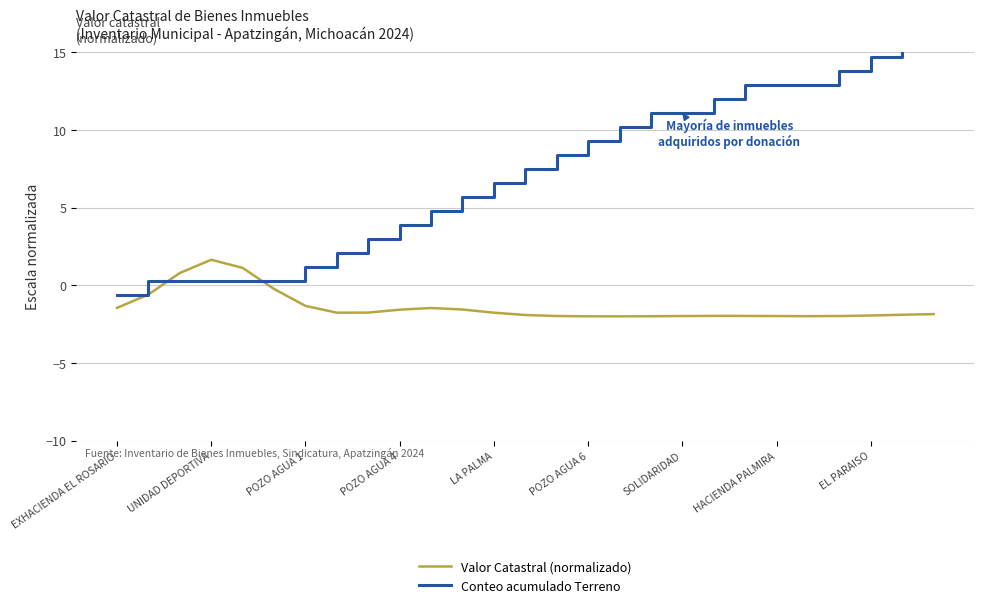

The Valor Catastral (normalizado) series shows -1.8 at LA PALMA. True or false?

True